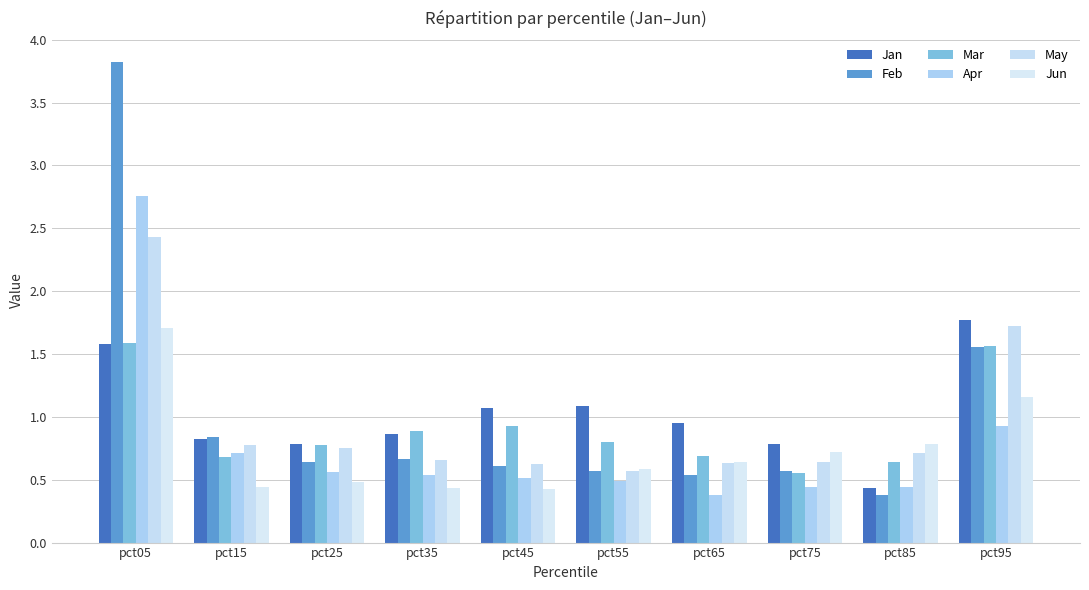

Reading left to right, transcribe all the data shown in this chart.

Jan: pct05=1.6	pct15=0.8	pct25=0.8	pct35=0.9	pct45=1.1	pct55=1.1	pct65=0.9	pct75=0.8	pct85=0.4	pct95=1.8
Feb: pct05=3.8	pct15=0.8	pct25=0.6	pct35=0.7	pct45=0.6	pct55=0.6	pct65=0.5	pct75=0.6	pct85=0.4	pct95=1.6
Mar: pct05=1.6	pct15=0.7	pct25=0.8	pct35=0.9	pct45=0.9	pct55=0.8	pct65=0.7	pct75=0.6	pct85=0.6	pct95=1.6
Apr: pct05=2.8	pct15=0.7	pct25=0.6	pct35=0.5	pct45=0.5	pct55=0.5	pct65=0.4	pct75=0.4	pct85=0.4	pct95=0.9
May: pct05=2.4	pct15=0.8	pct25=0.7	pct35=0.7	pct45=0.6	pct55=0.6	pct65=0.6	pct75=0.6	pct85=0.7	pct95=1.7
Jun: pct05=1.7	pct15=0.4	pct25=0.5	pct35=0.4	pct45=0.4	pct55=0.6	pct65=0.6	pct75=0.7	pct85=0.8	pct95=1.2